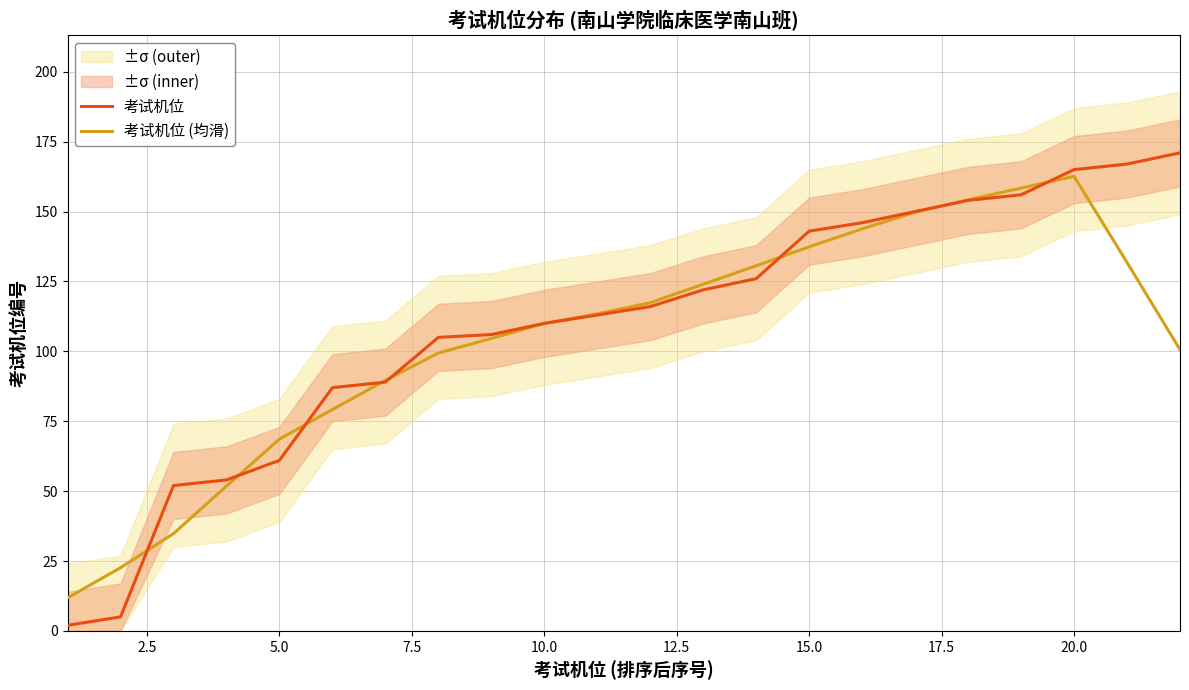

Which series has the widest spread of values?

考试机位